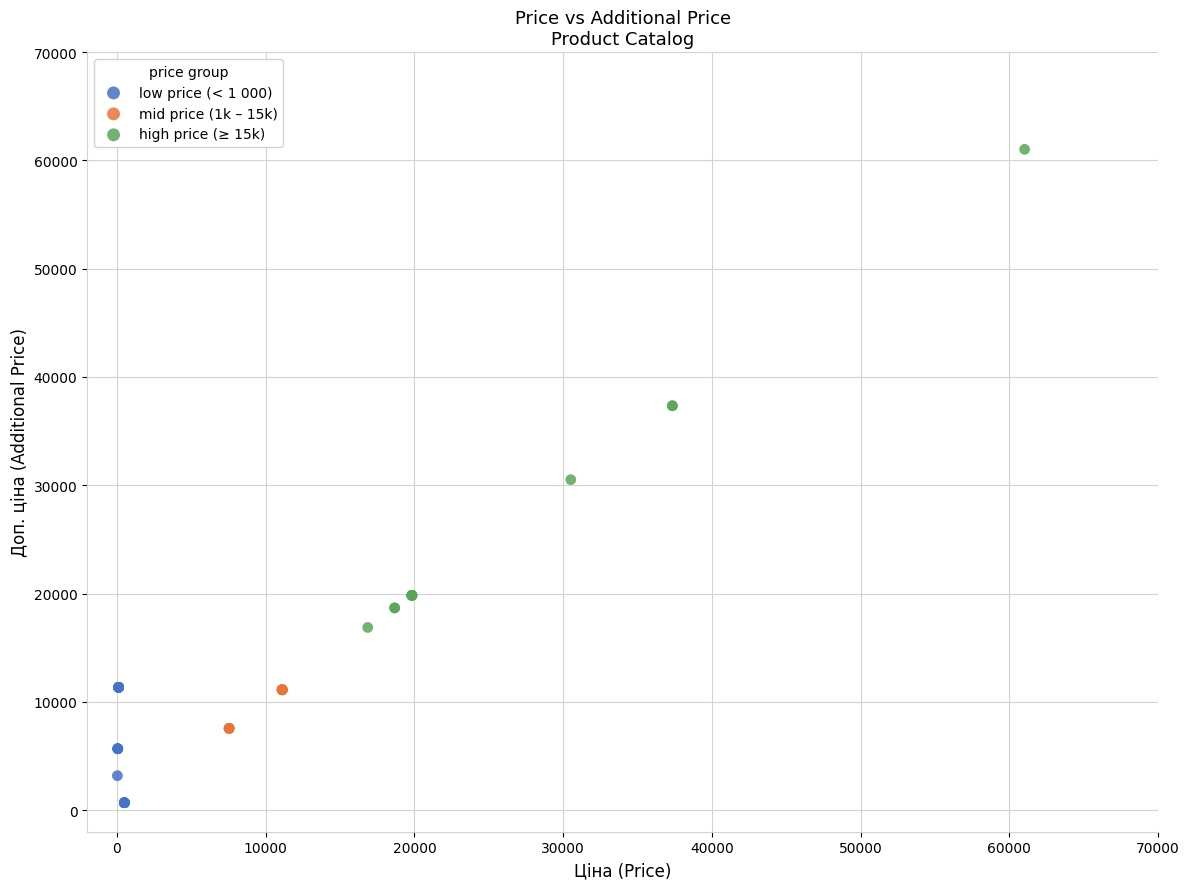

What are all the series names shown in the legend?

low price (< 1 000), mid price (1k – 15k), high price (≥ 15k)